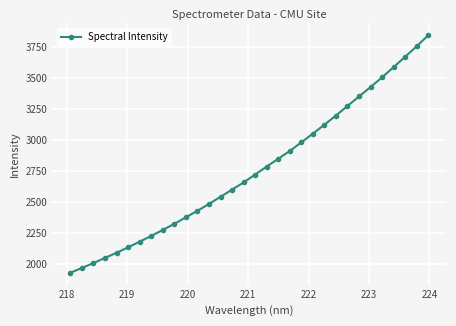

True or false: there are more than 2 points higher than both neighbors.

False